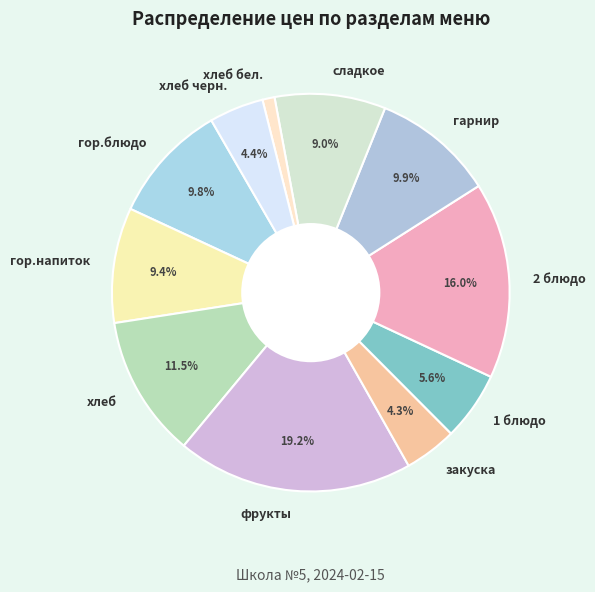

How many segments does this pie chart have?

11